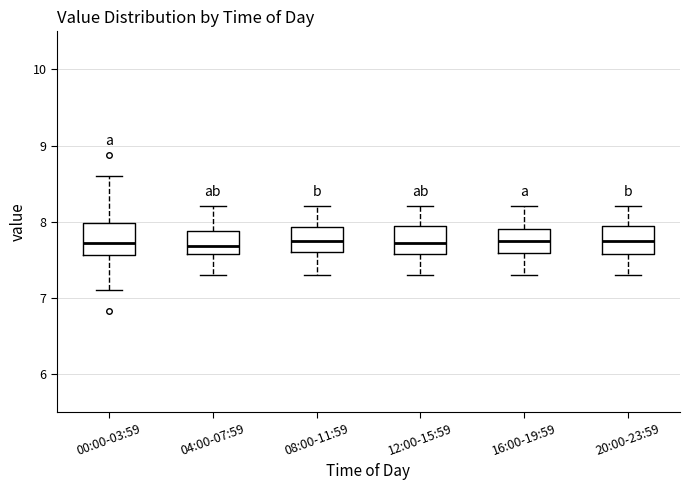

Where is the upper edge of the box for 00:00-03:59 on the y-axis? The values are not printed on the chart, so give them approximately, as read against the axis.

8.0